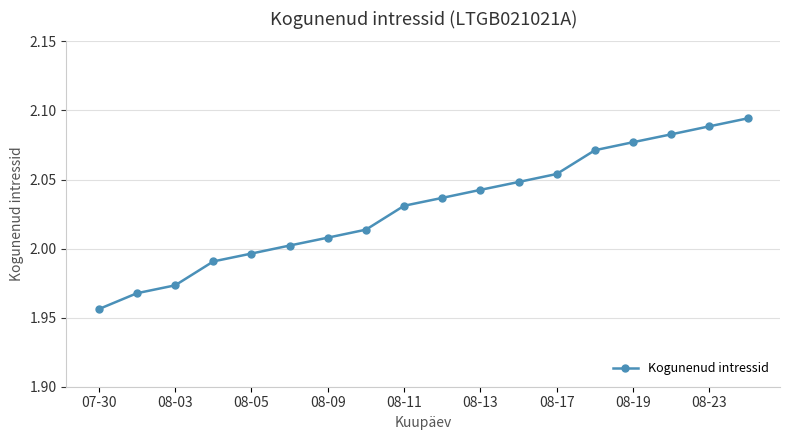

What is the sum of all values?

36.5